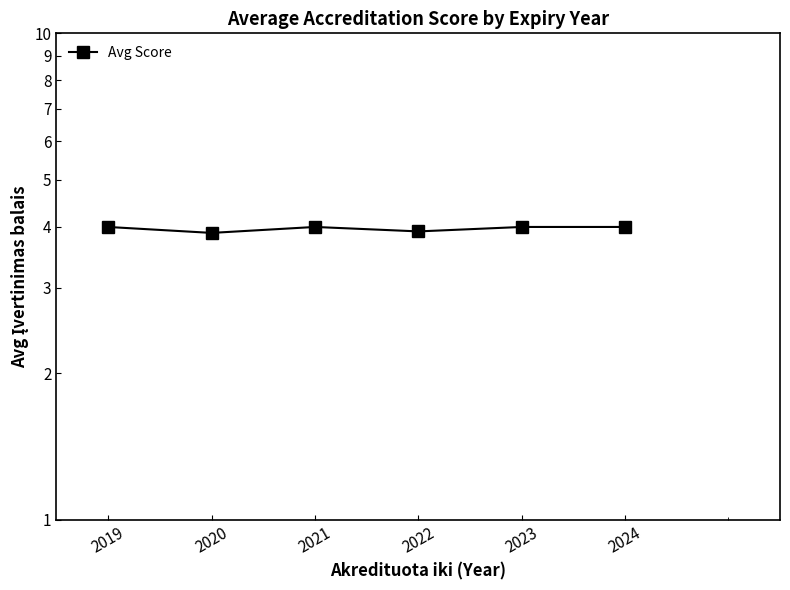

At which category does the data reach its first local peak?

2021